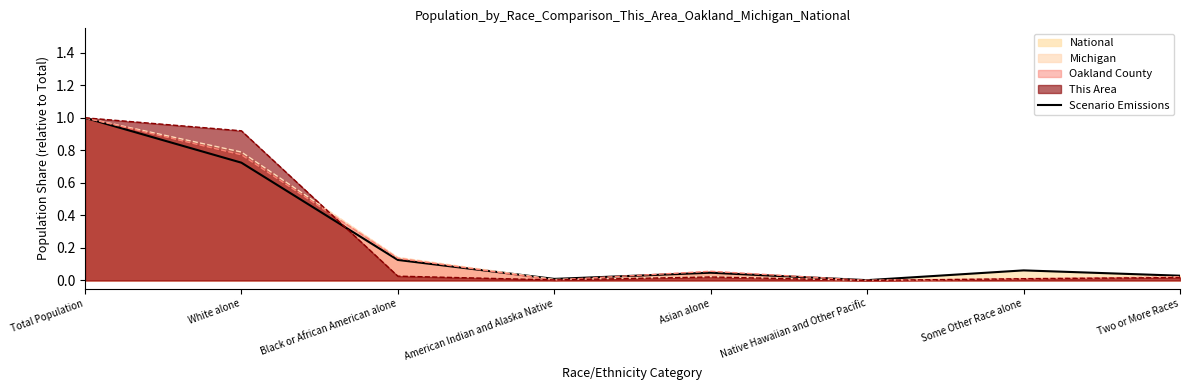

The value at Two or More Races is 0.0. True or false?

False